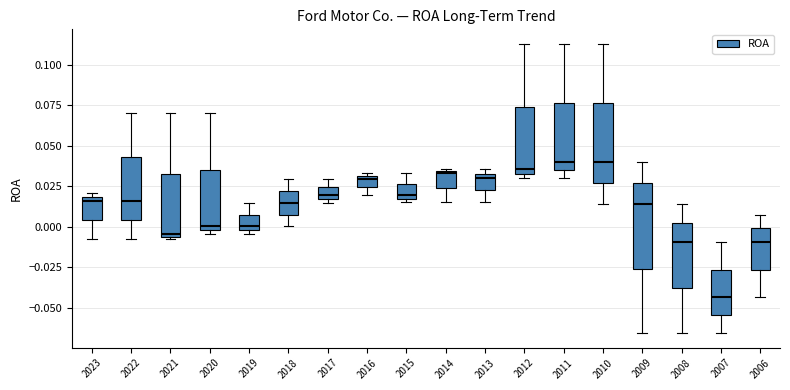

Where is the lower edge of the box at x = 2023 on the y-axis? The values are not printed on the chart, so give them approximately, as read against the axis.

0.005